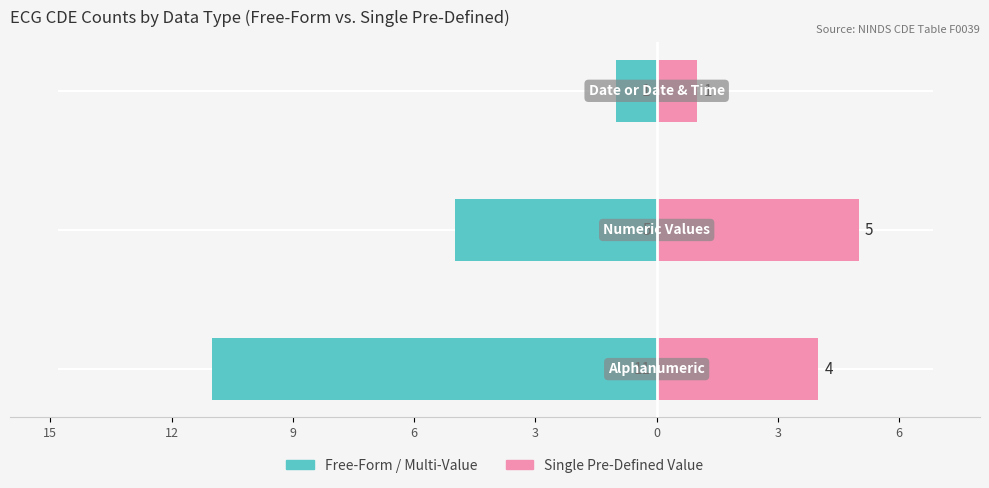

What are all the series names shown in the legend?

Free-Form / Multi-Value, Single Pre-Defined Value